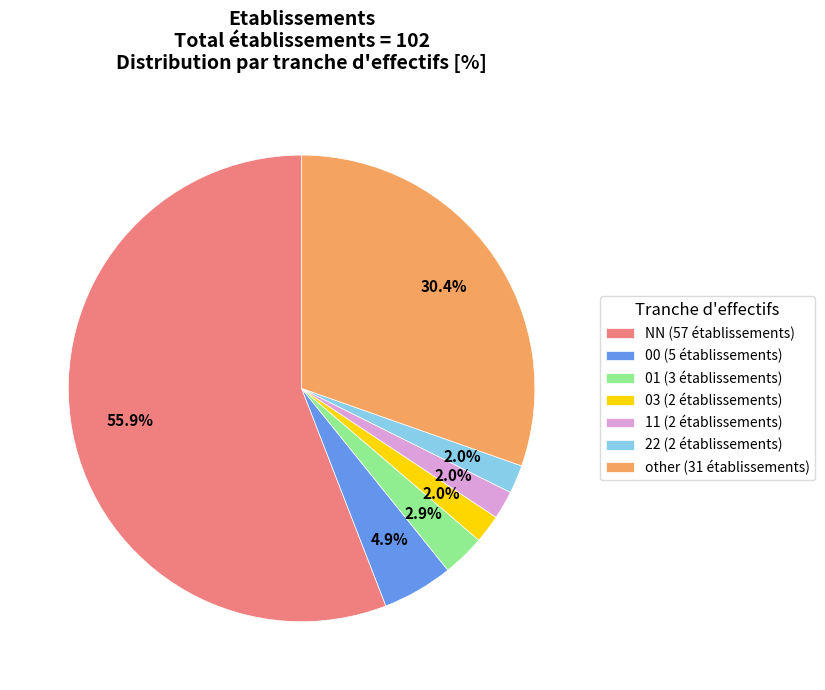

To the nearest percent, what percentage of the pie is 00?

5%